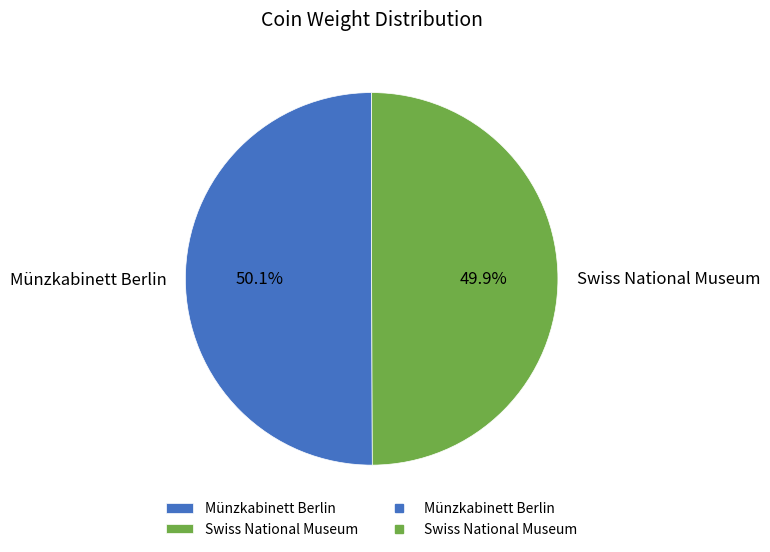

To the nearest percent, what is the combined percentage of Münzkabinett Berlin and Swiss National Museum?

100%